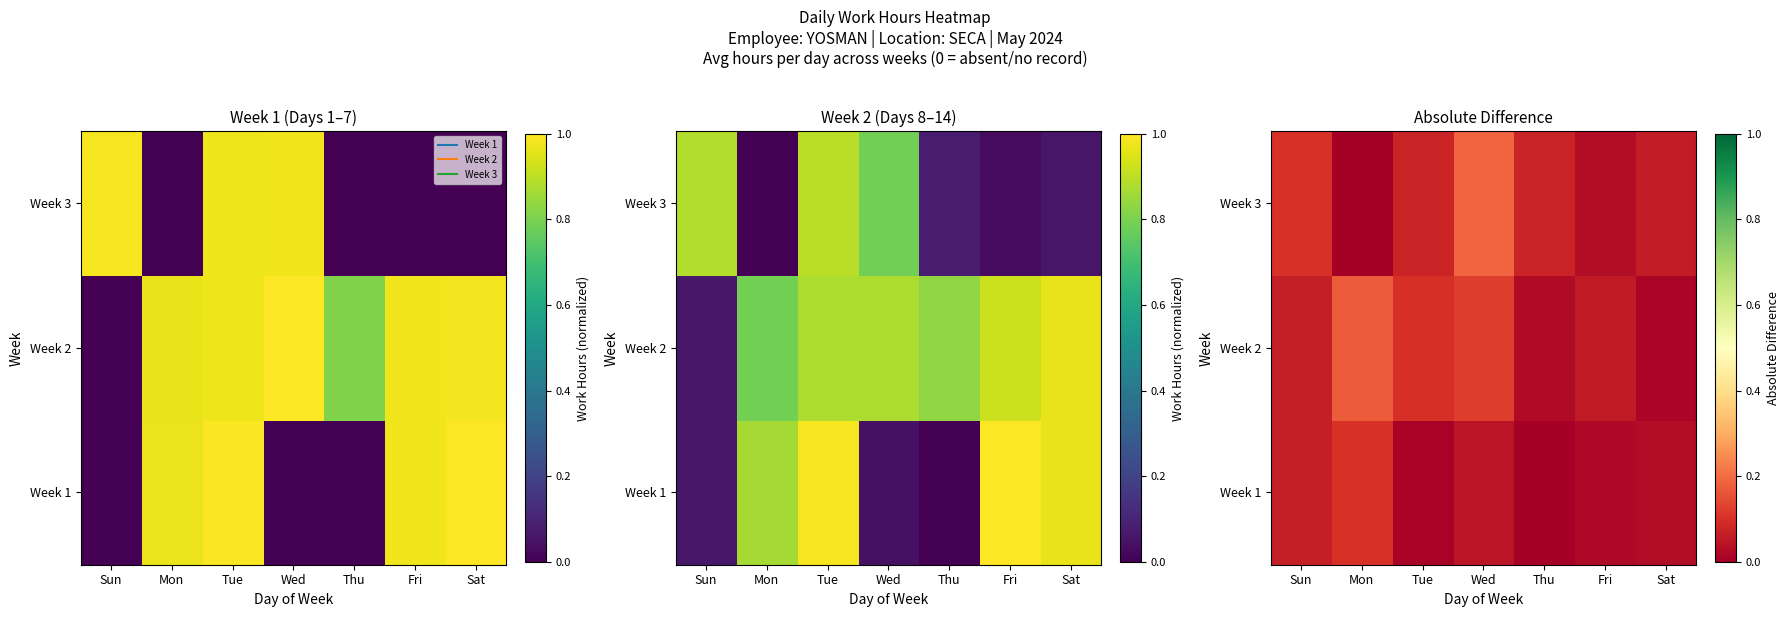

What value does the Week 3 series have at Thu?

0.1